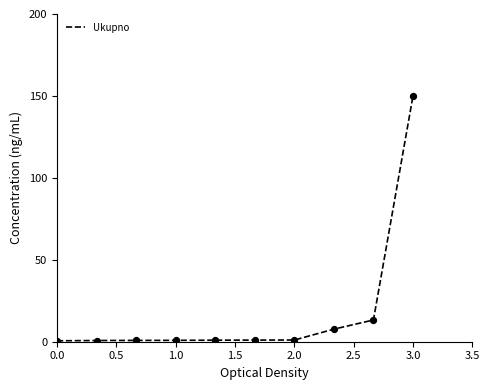

What is the greatest value displayed?

150.0